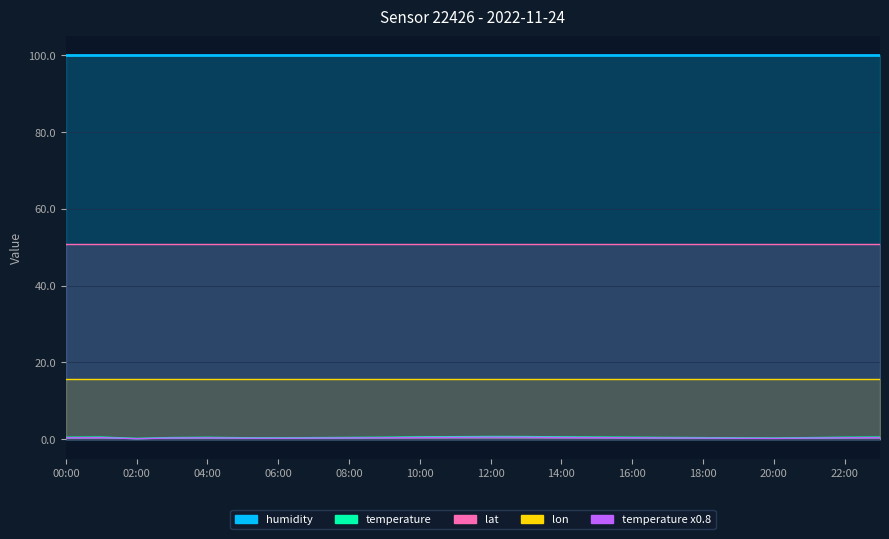

Reading right to left, extract all data points from this chart.

humidity: 23:00=99.9	22:00=99.9	21:00=99.9	20:00=99.9	19:00=99.9	18:00=99.9	17:00=99.9	16:00=99.9	15:00=99.9	14:00=99.9	13:00=99.9	12:00=99.9	11:00=99.9	10:00=99.9	09:00=99.9	08:00=99.9	07:00=99.9	06:00=99.9	05:00=99.9	04:00=99.9	03:00=99.9	02:00=99.9	01:00=99.9	00:00=99.9
temperature: 23:00=0.6	22:00=0.5	21:00=0.4	20:00=0.3	19:00=0.3	18:00=0.4	17:00=0.5	16:00=0.5	15:00=0.6	14:00=0.6	13:00=0.7	12:00=0.7	11:00=0.7	10:00=0.6	09:00=0.5	08:00=0.5	07:00=0.4	06:00=0.3	05:00=0.4	04:00=0.5	03:00=0.4	02:00=0.2	01:00=0.6	00:00=0.5
lat: 23:00=50.8	22:00=50.8	21:00=50.8	20:00=50.8	19:00=50.8	18:00=50.8	17:00=50.8	16:00=50.8	15:00=50.8	14:00=50.8	13:00=50.8	12:00=50.8	11:00=50.8	10:00=50.8	09:00=50.8	08:00=50.8	07:00=50.8	06:00=50.8	05:00=50.8	04:00=50.8	03:00=50.8	02:00=50.8	01:00=50.8	00:00=50.8
lon: 23:00=15.8	22:00=15.8	21:00=15.8	20:00=15.8	19:00=15.8	18:00=15.8	17:00=15.8	16:00=15.8	15:00=15.8	14:00=15.8	13:00=15.8	12:00=15.8	11:00=15.8	10:00=15.8	09:00=15.8	08:00=15.8	07:00=15.8	06:00=15.8	05:00=15.8	04:00=15.8	03:00=15.8	02:00=15.8	01:00=15.8	00:00=15.8
temperature_scaled: 23:00=0.6	22:00=0.5	21:00=0.4	20:00=0.3	19:00=0.3	18:00=0.4	17:00=0.5	16:00=0.5	15:00=0.6	14:00=0.6	13:00=0.7	12:00=0.7	11:00=0.7	10:00=0.6	09:00=0.5	08:00=0.5	07:00=0.4	06:00=0.3	05:00=0.4	04:00=0.5	03:00=0.4	02:00=0.2	01:00=0.6	00:00=0.5